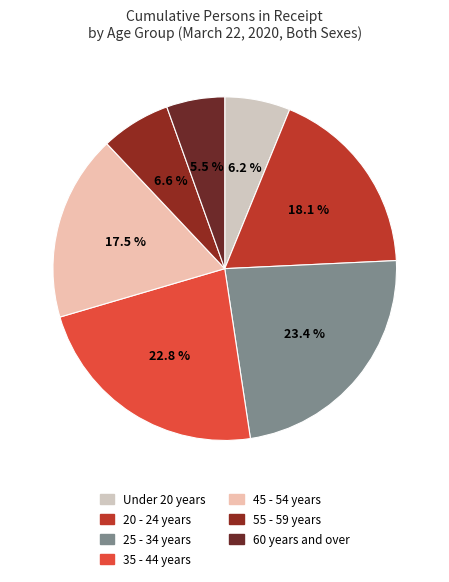

Rank the categories by value from lowest to highest.

60 years and over, Under 20 years, 55 - 59 years, 45 - 54 years, 20 - 24 years, 35 - 44 years, 25 - 34 years